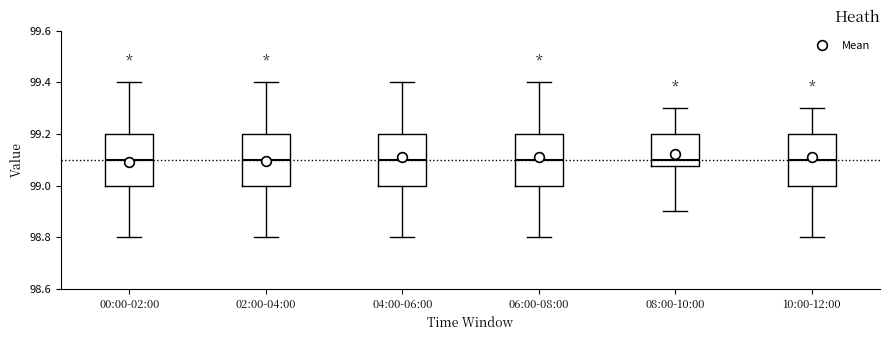

Reading left to right, transcribe this box plot: for each box, give where its median line is, the range the box spans, and where its two whiskers end, as read against the y-axis. The values are not printed on the chart, so give them approximately, as read against the axis.

00:00-02:00: median 99.10, box 99.00 to 99.20, whiskers 98.80 to 99.40
02:00-04:00: median 99.10, box 99.00 to 99.20, whiskers 98.80 to 99.40
04:00-06:00: median 99.10, box 99.00 to 99.20, whiskers 98.80 to 99.40
06:00-08:00: median 99.10, box 99.00 to 99.20, whiskers 98.80 to 99.40
08:00-10:00: median 99.10, box 99.08 to 99.20, whiskers 98.90 to 99.30
10:00-12:00: median 99.10, box 99.00 to 99.20, whiskers 98.80 to 99.30